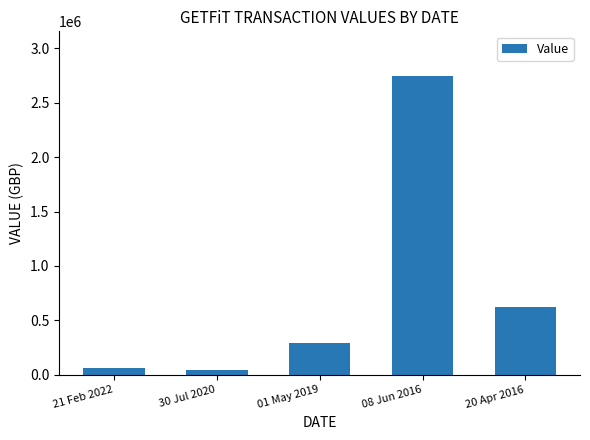

What value does the data have at 20 Apr 2016?

620000.0